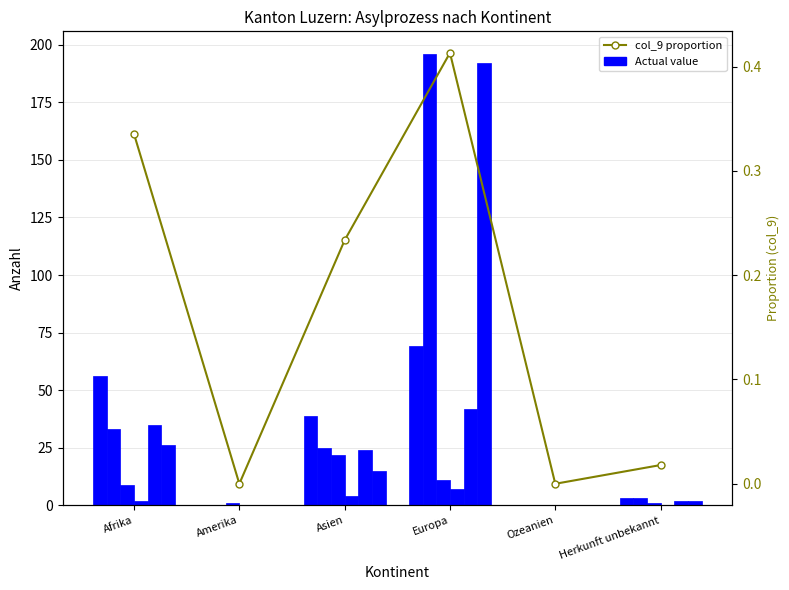

At which label is col_8 closest to 11?

Europa